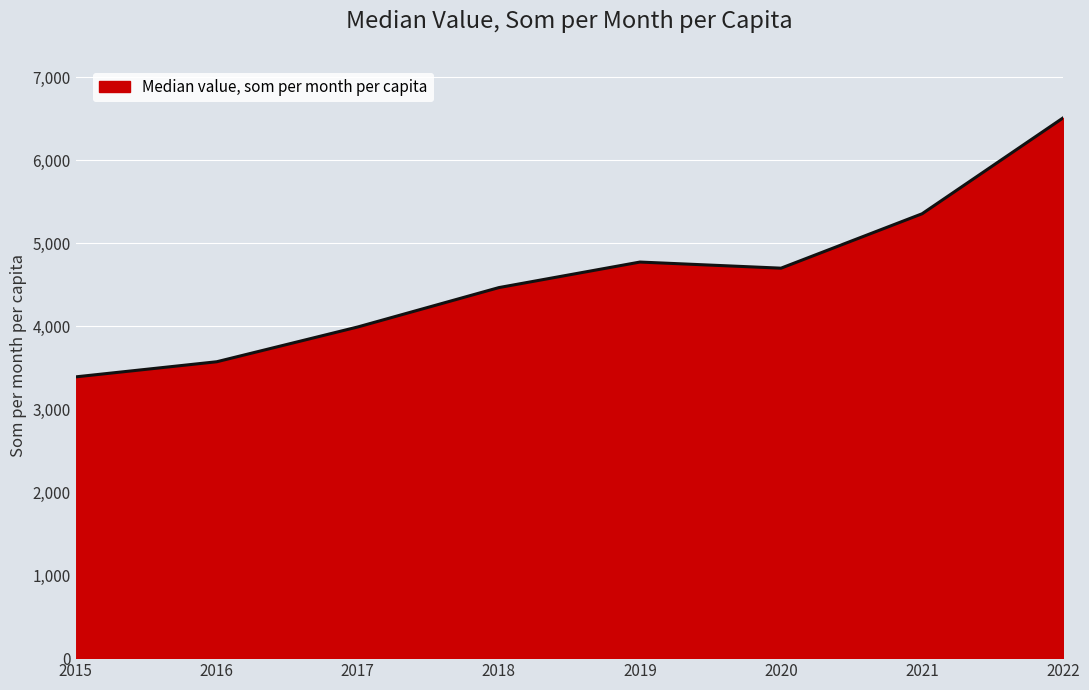

The value at 2016 is 3572.5. True or false?

True